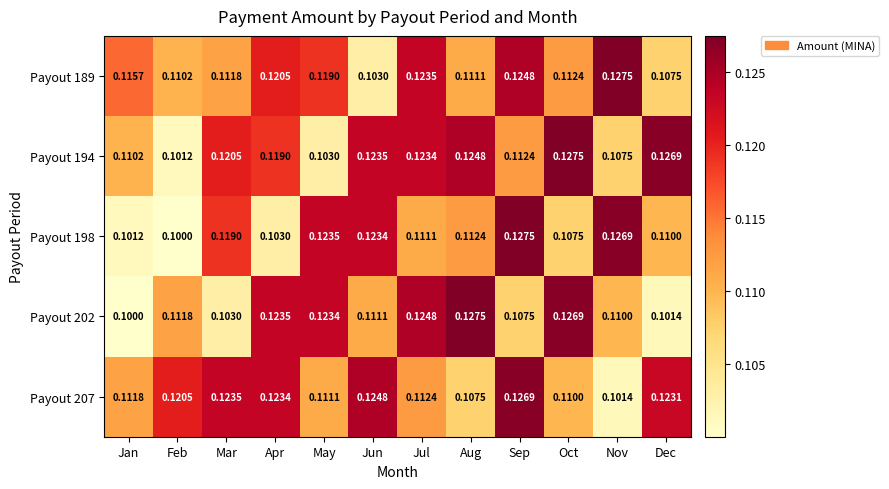

At which label does Payout 198 reach its peak?

Sep